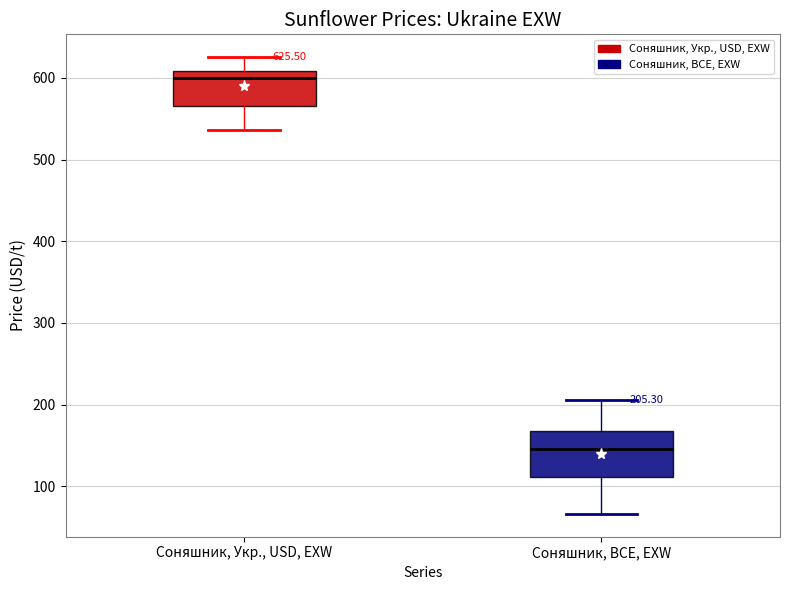

Which box is the tallest, from its lower edge to its upper edge?

Соняшник, BCE, EXW